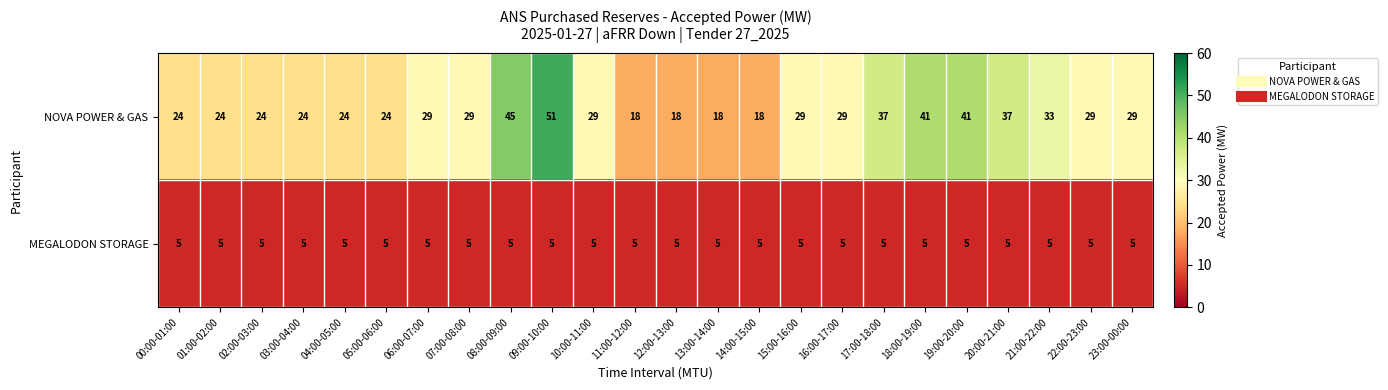

At which category does the chart reach its peak across all series?

09:00-10:00